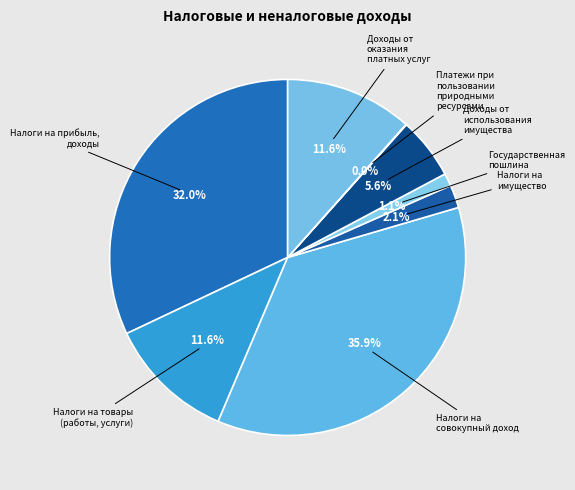

To the nearest percent, what is the average slice percentage?

12%